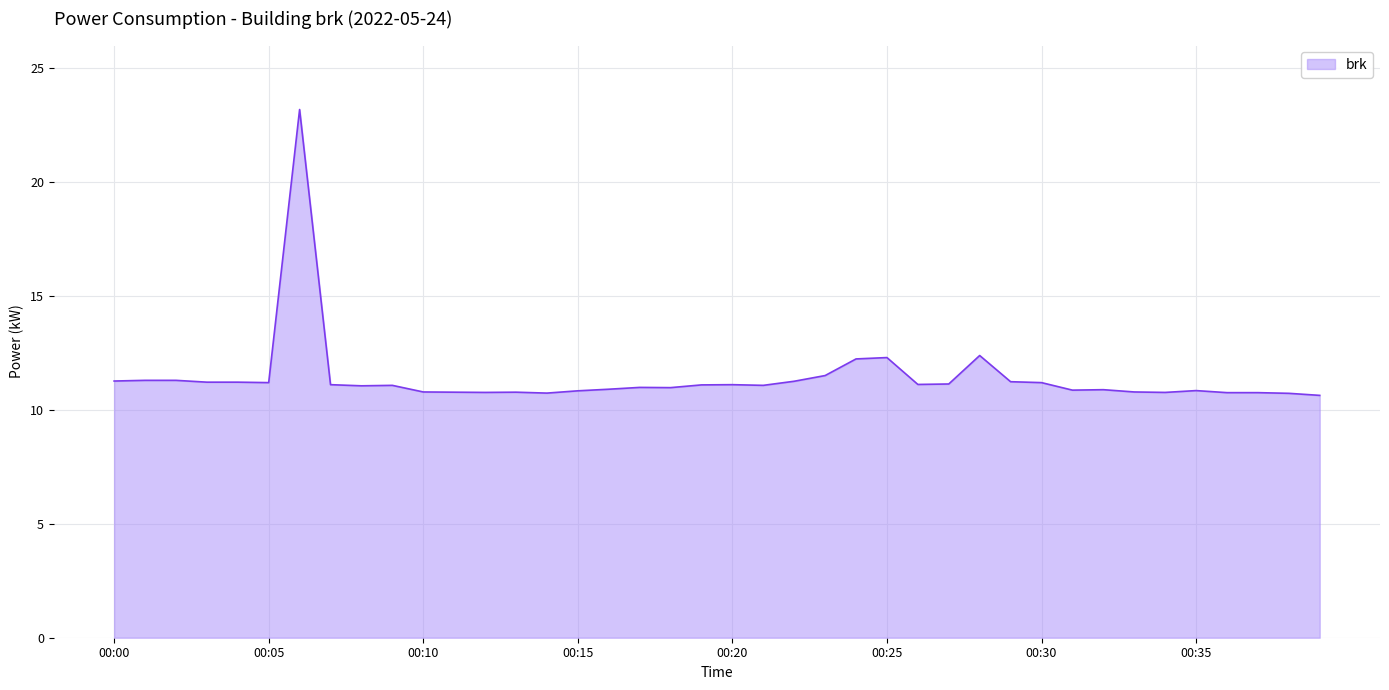

What is the maximum value shown in the chart?

23.2